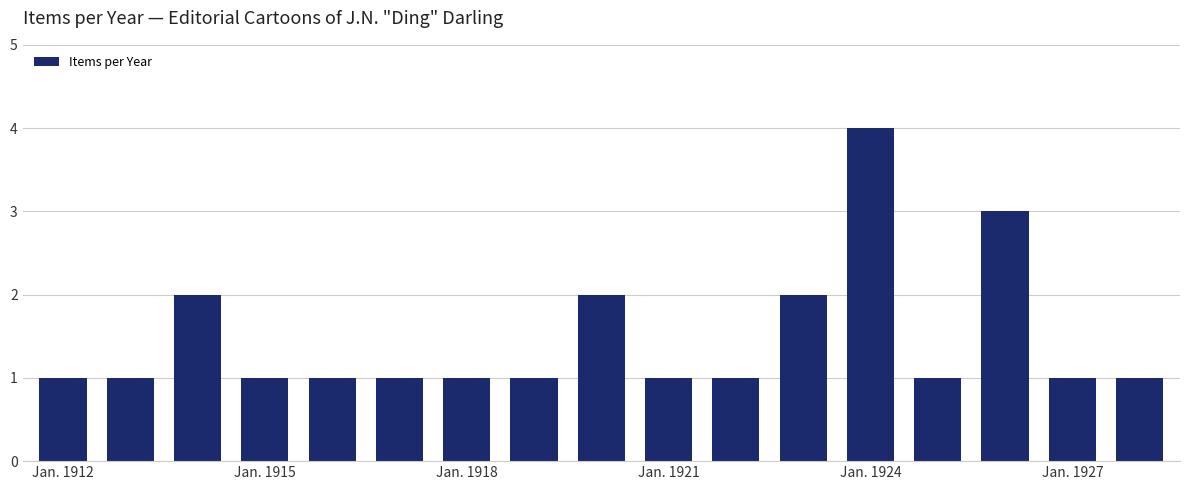

What is the value of the 5th bar from the left?

1